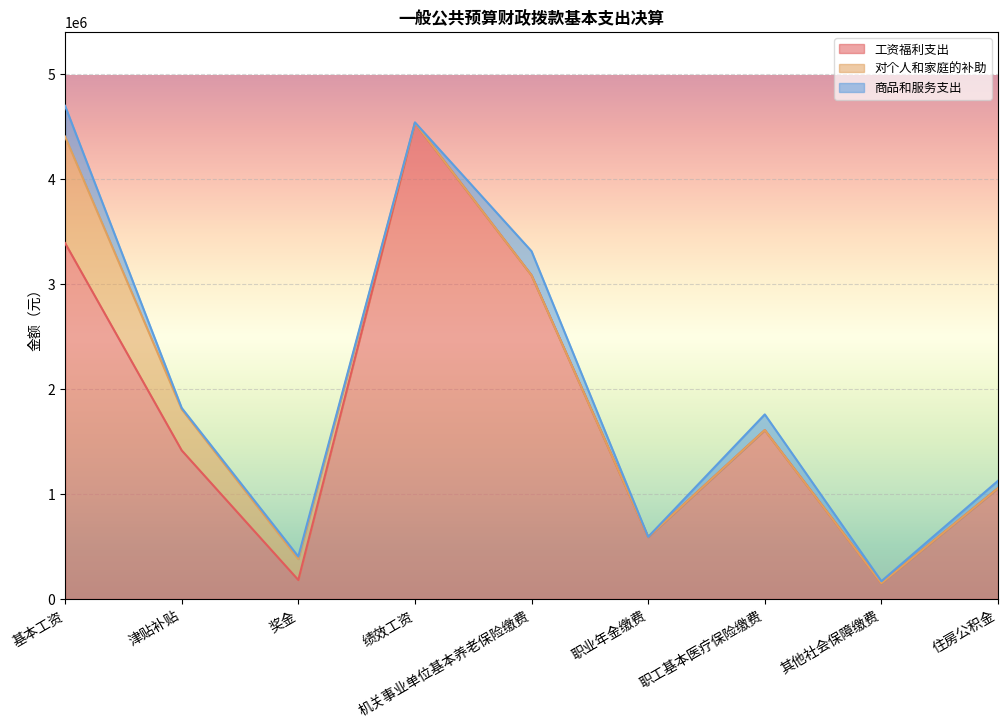

What is the minimum value for 工资福利支出?

149873.0